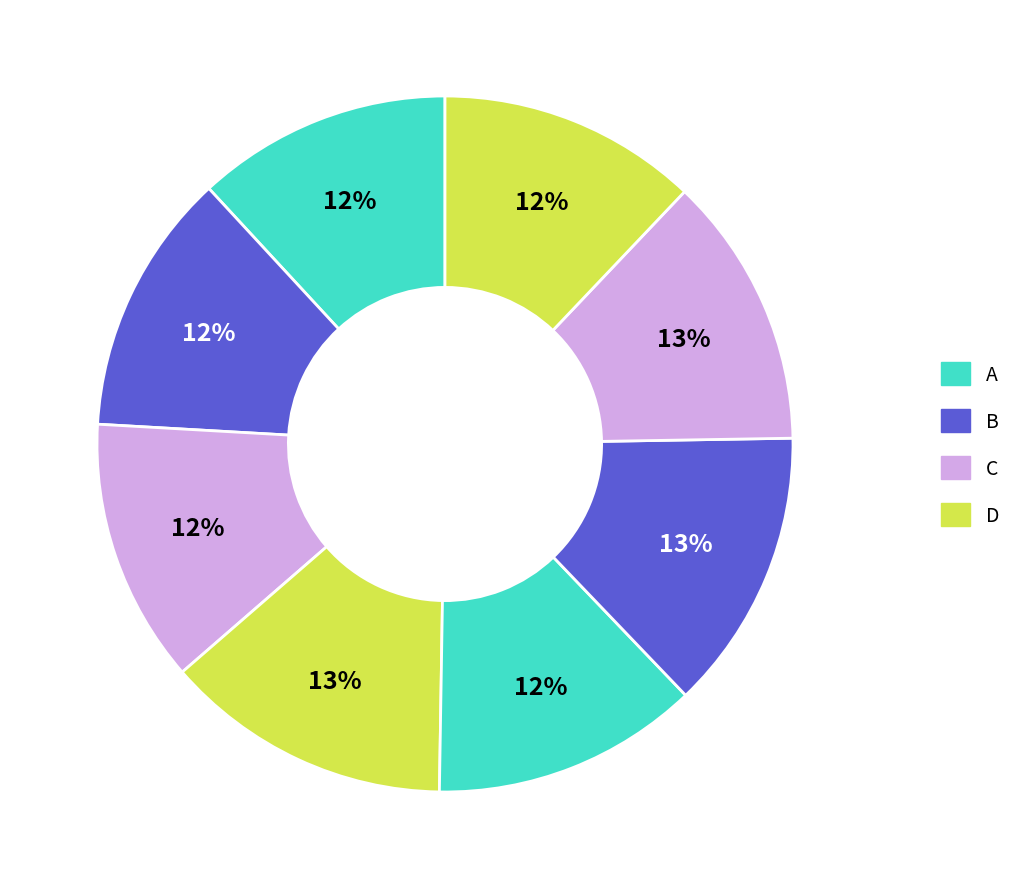

Which category has the biggest portion of the pie?

D